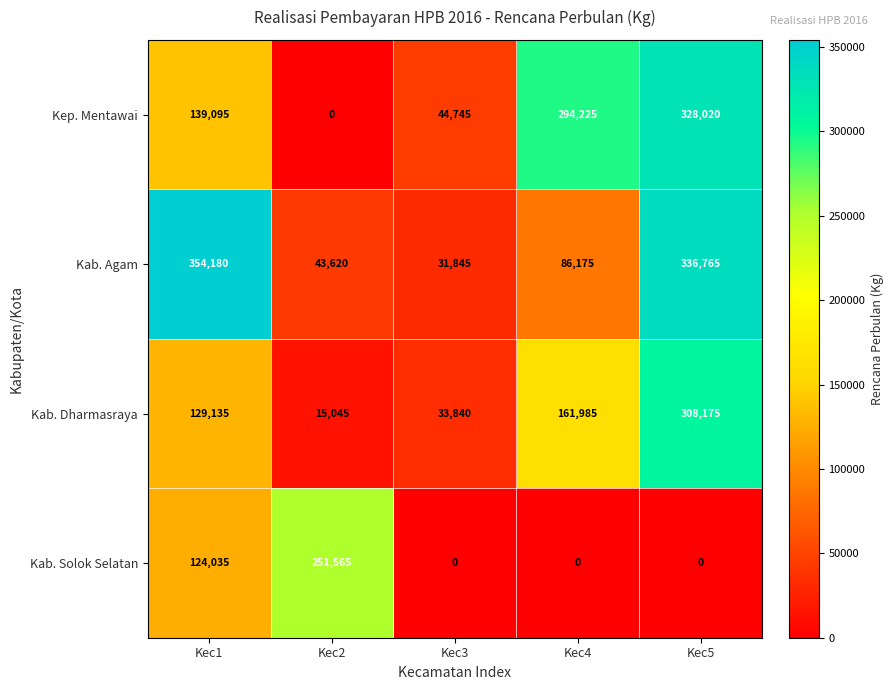

Reading right to left, list all the values displayed in this chart.

Kep. Mentawai: 328020	294225	44745	0	139095
Kab. Agam: 336765	86175	31845	43620	354180
Kab. Dharmasraya: 308175	161985	33840	15045	129135
Kab. Solok Selatan: 0	0	0	251565	124035